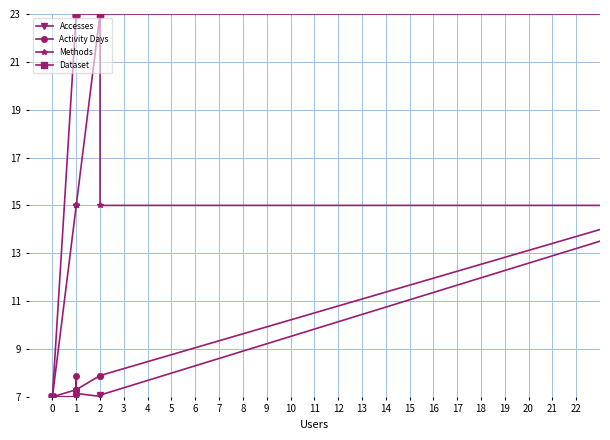

At which category is the sum across all series the highest?

12